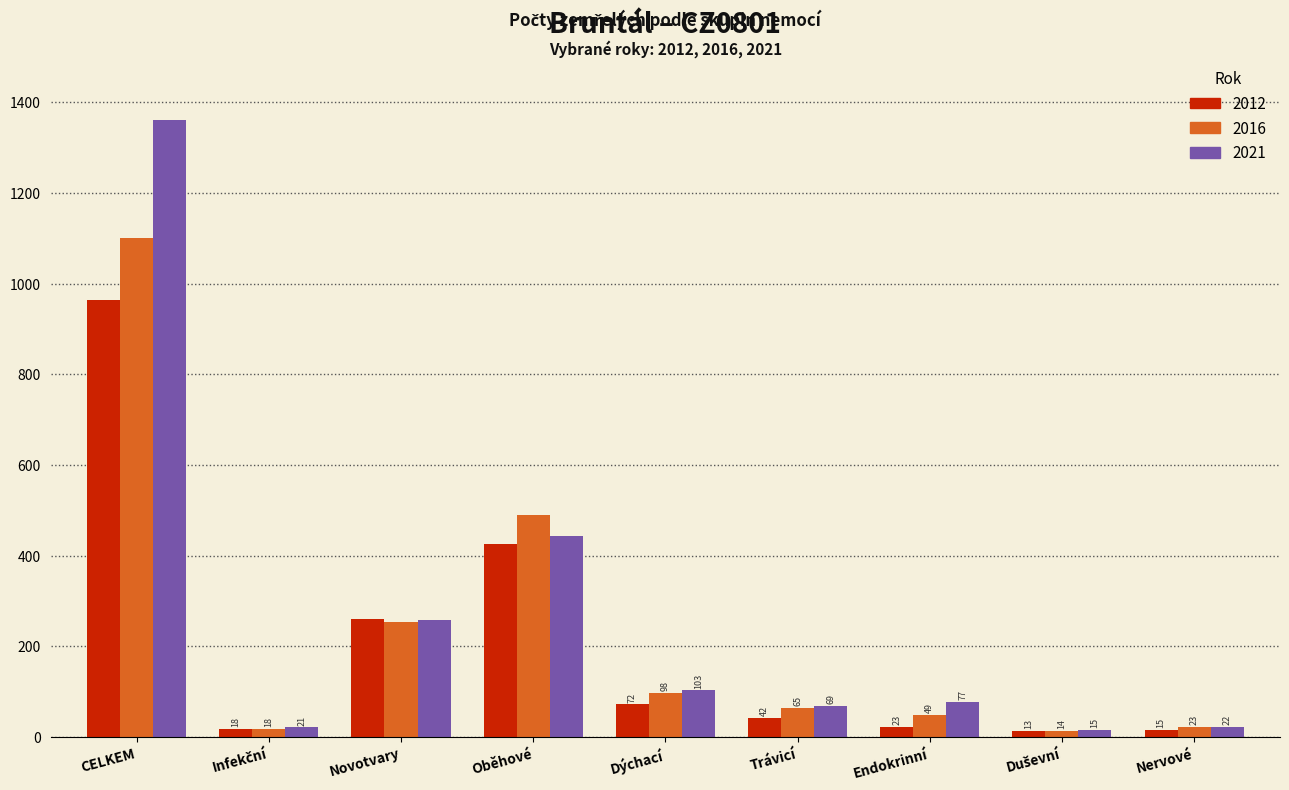

Reading left to right, transcribe all the data shown in this chart.

2012: 964	18	261	426	72	42	23	13	15
2016: 1100	18	253	489	98	65	49	14	23
2021: 1362	21	257	444	103	69	77	15	22